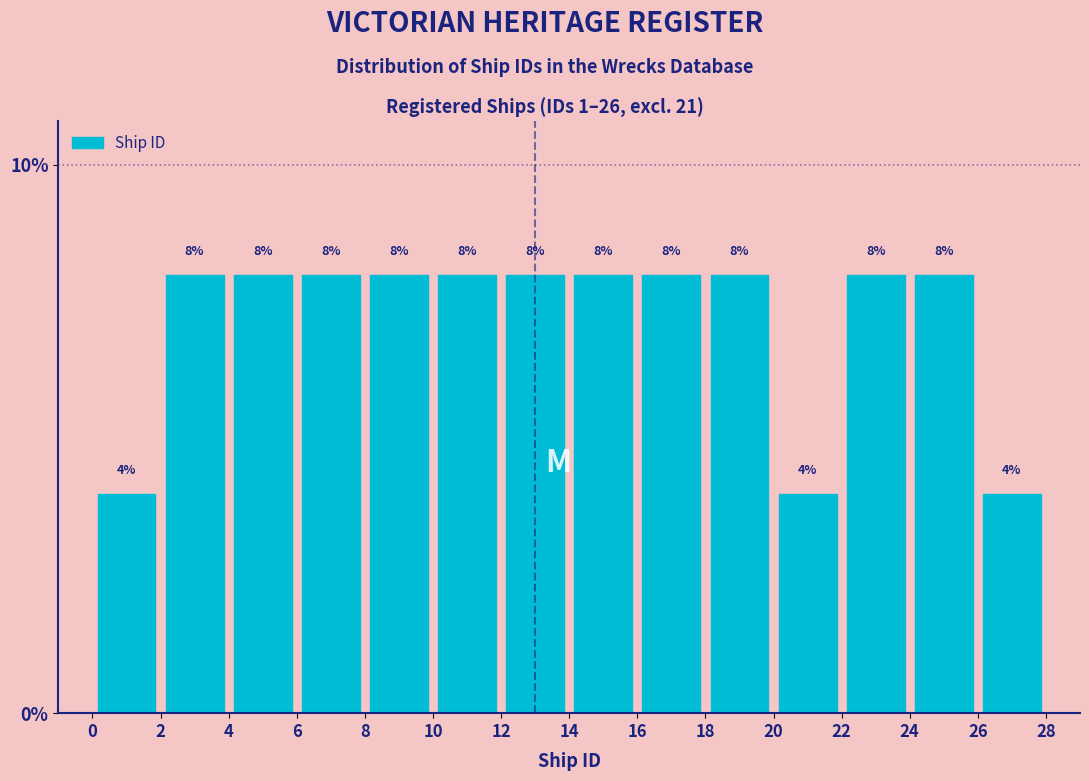

How tall is the bar that spans 24 to 26 on the x-axis?

8